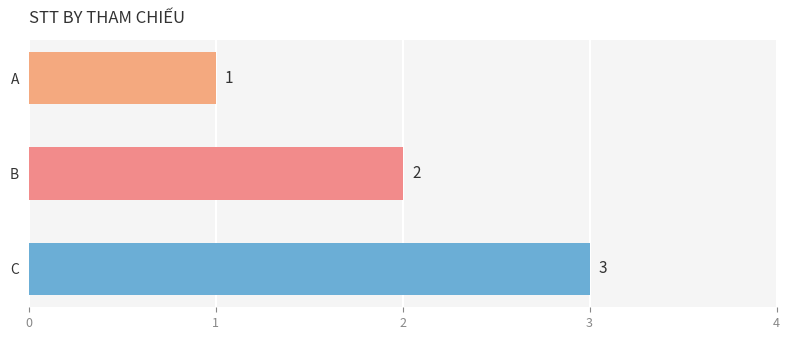

List the labels in order of value, largest first.

C, B, A